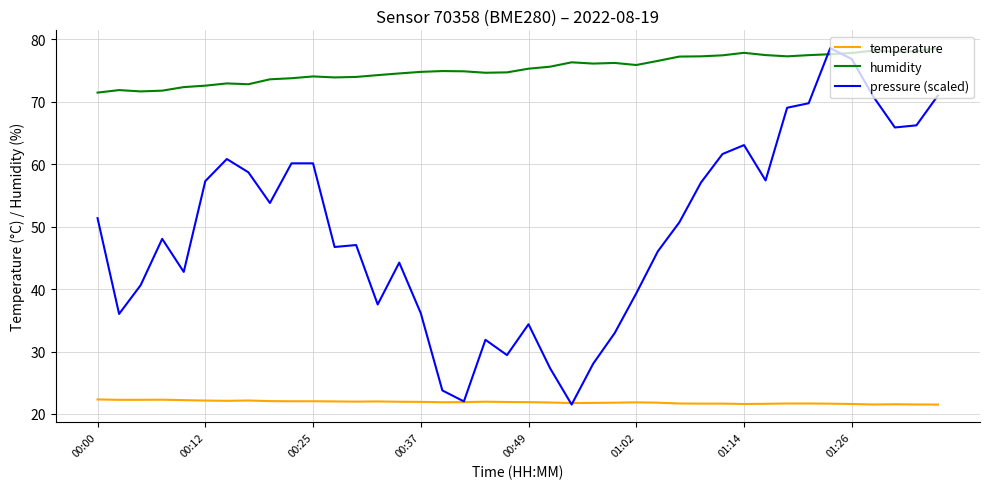

At how many categories does at least one series exceed 68?

40